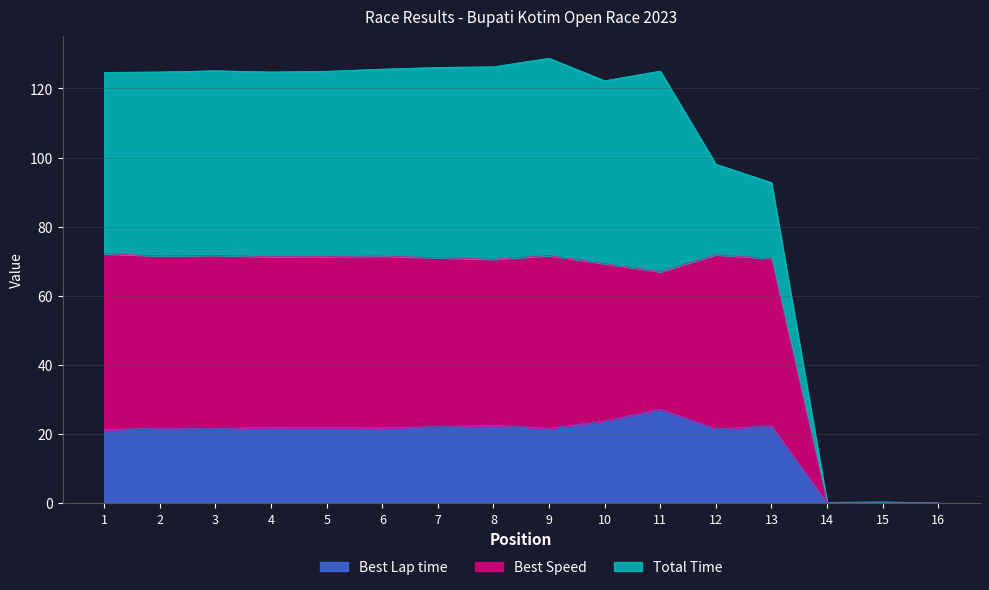

True or false: Best Speed and Best Lap time intersect in this chart.

False